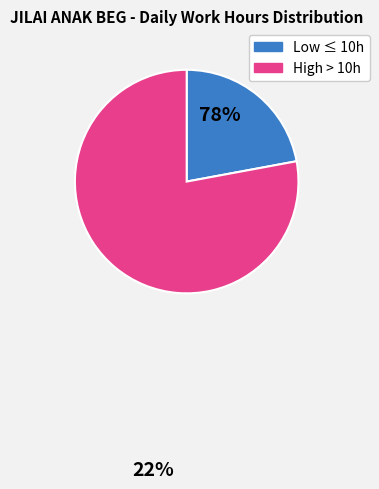

Rank the categories by value from highest to lowest.

High > 10h, Low ≤ 10h